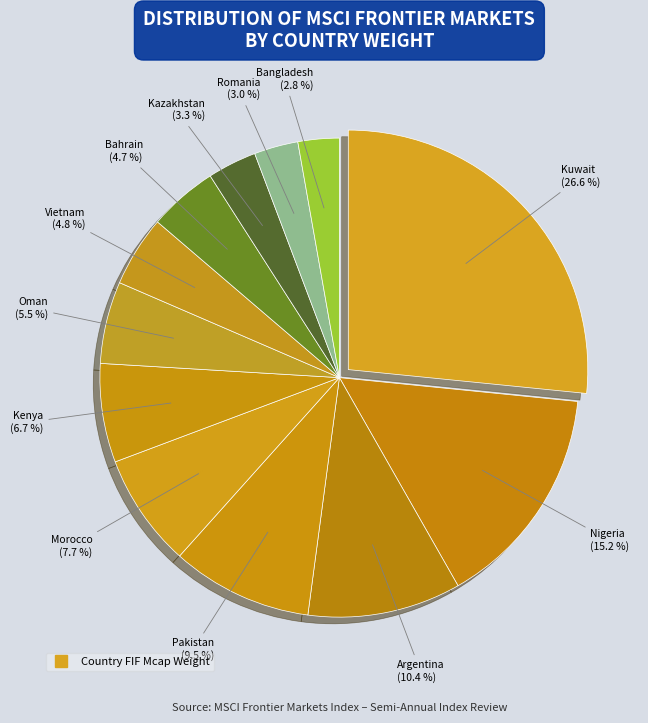

How many slices are in this pie chart?

12